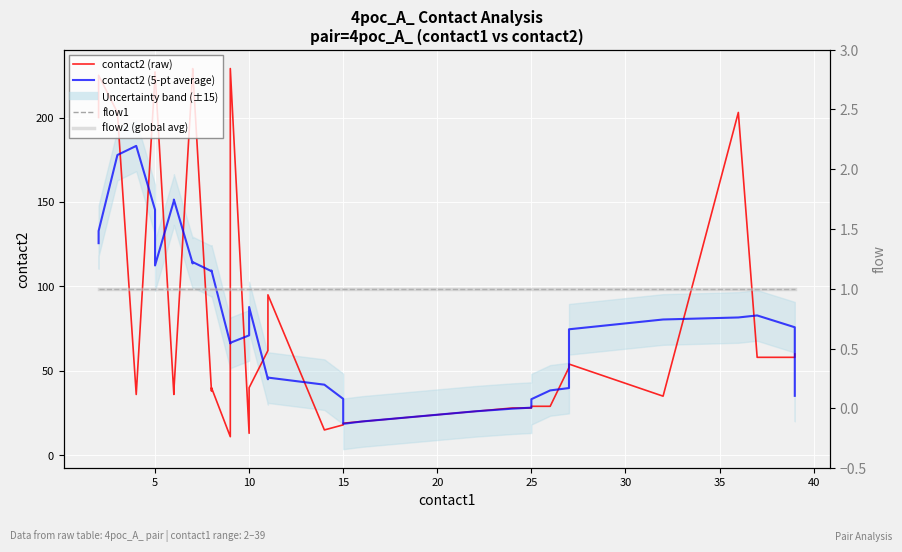

True or false: flow1 and contact2 (raw) intersect in this chart.

False